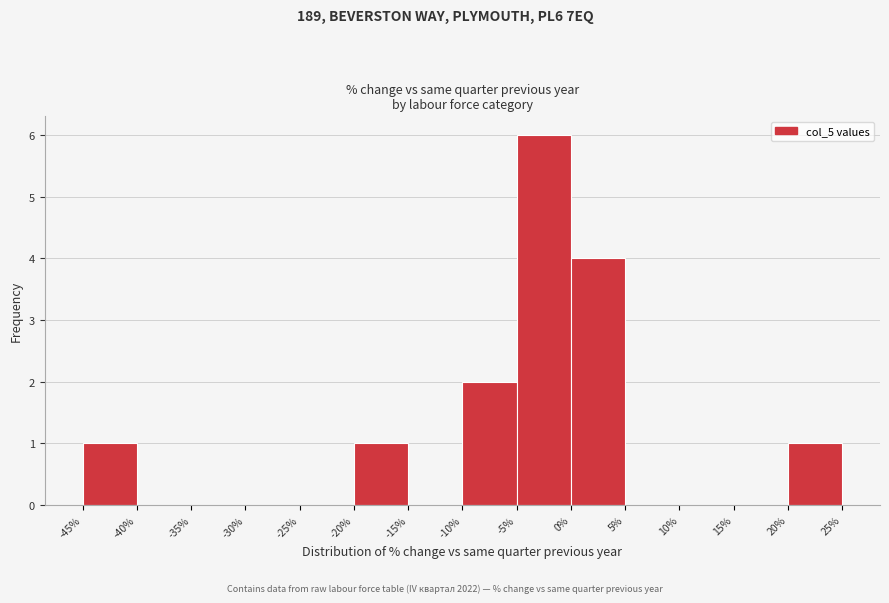

Which range on the x-axis has the tallest bar?

-5% to 0%